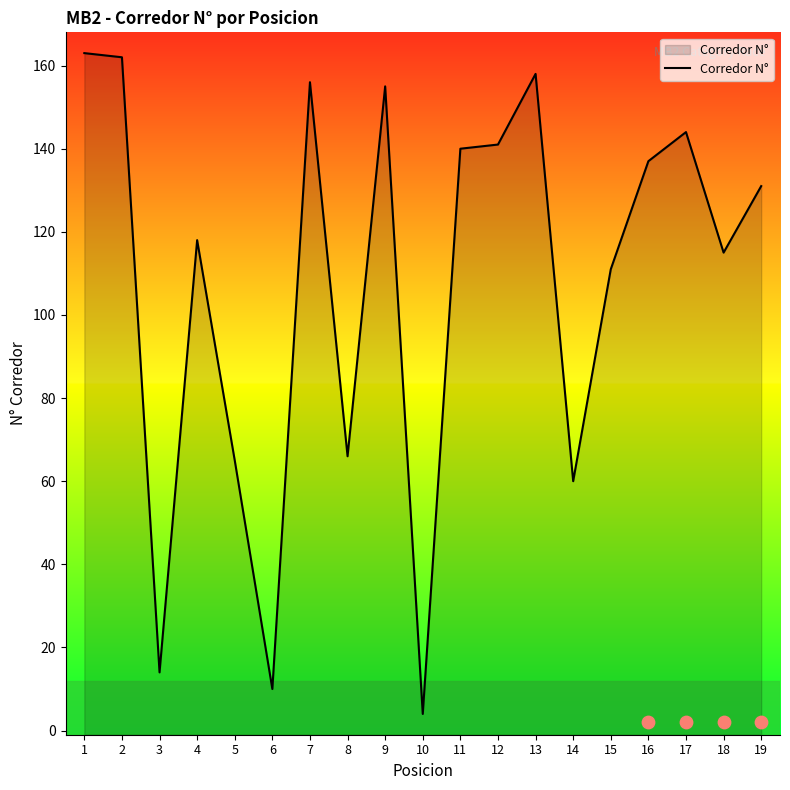

What is the ratio of the value at 8 to the value at 10?

16.5